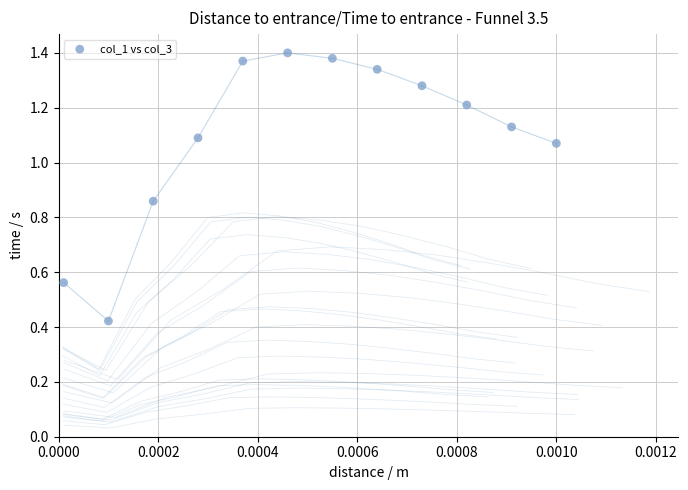

What is the range of Y values (max minus min)?

1.0